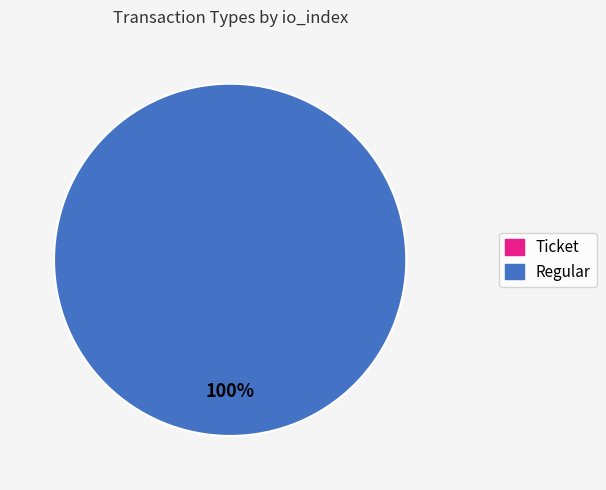

Is there any slice that represents more than half of the pie?

Yes